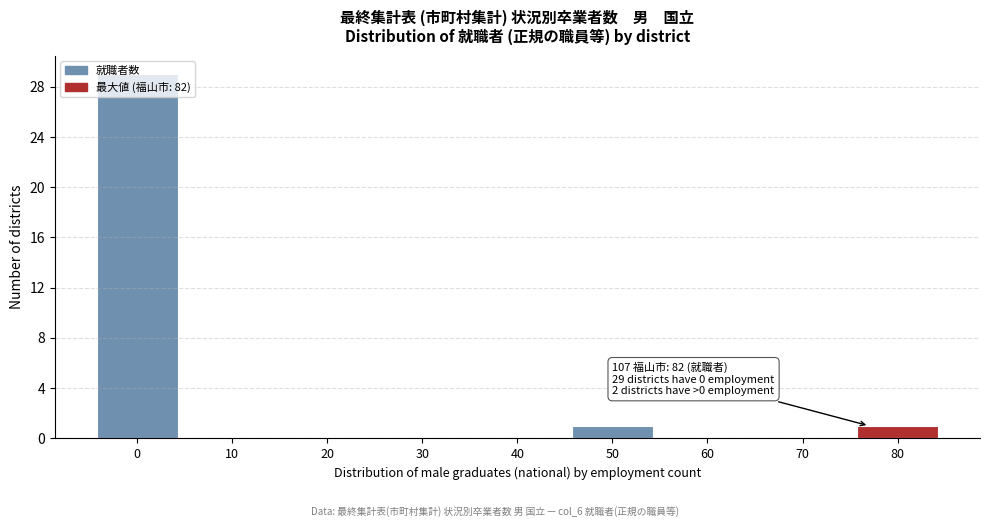

What is the greatest value displayed?

29